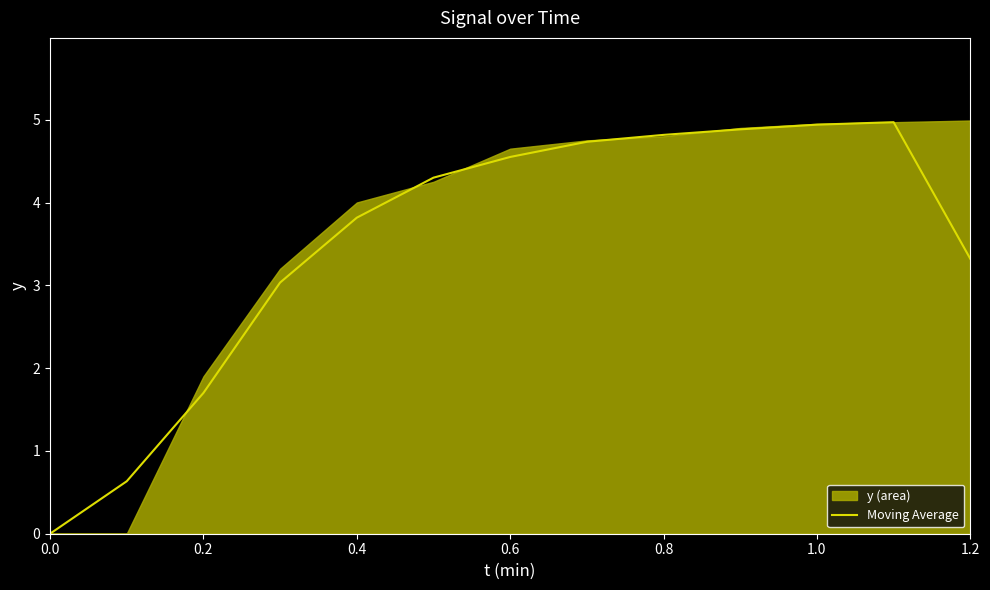

The value at 0.0 is 0.0. True or false?

True